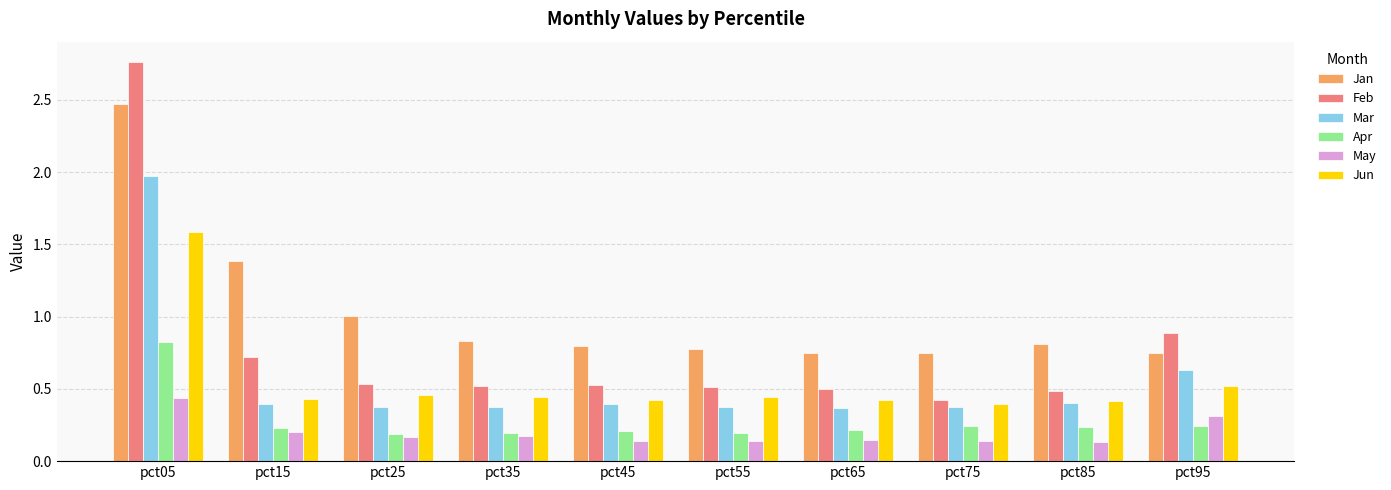

What is the difference between the maximum and minimum values in the Jun series?

1.2